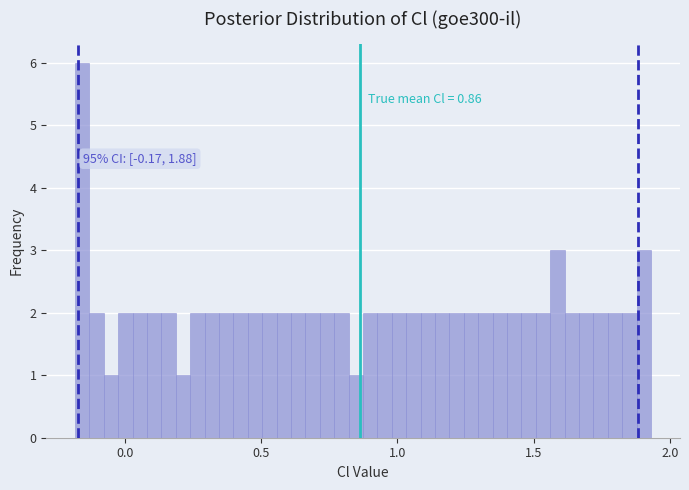

Around what value on the x-axis is the tallest bar? Give the approximate position of its centre, as read against the axis.

-0.15